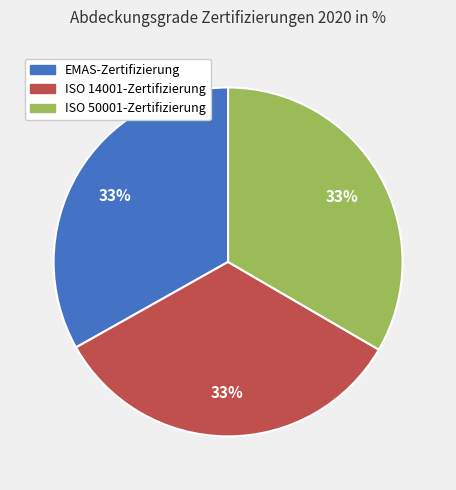

To the nearest percent, what is the combined percentage of ISO 50001-Zertifizierung and ISO 14001-Zertifizierung?

67%